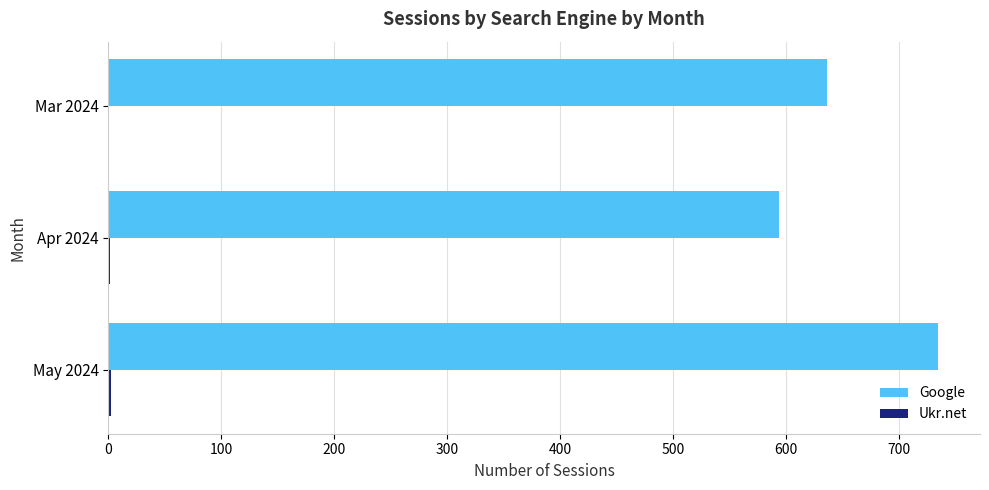

What is the maximum value shown in the chart?

735